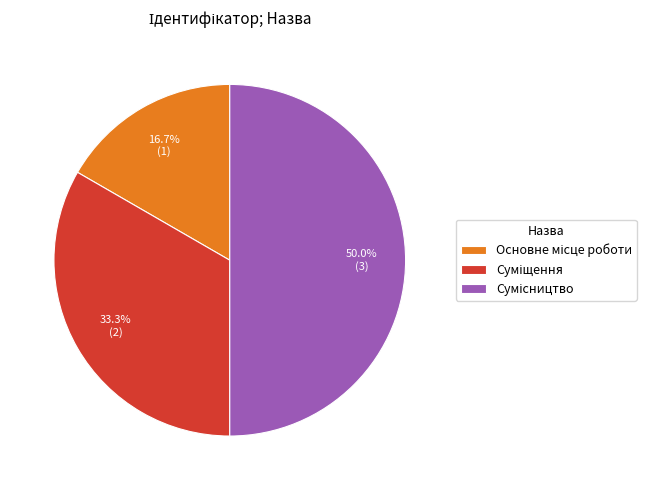

How many segments does this pie chart have?

3